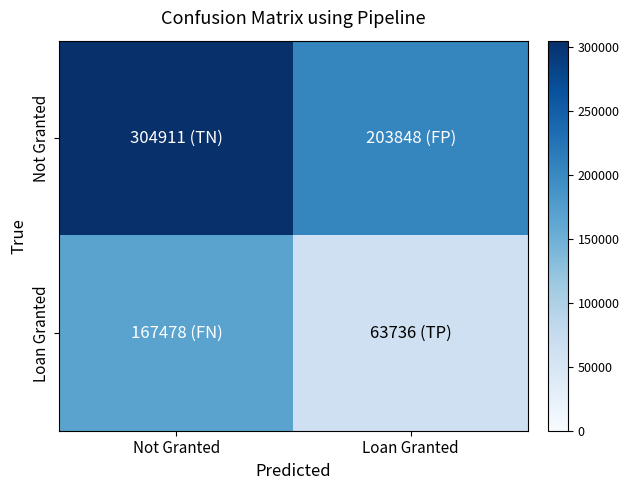

At how many categories does at least one series exceed 95107?

2